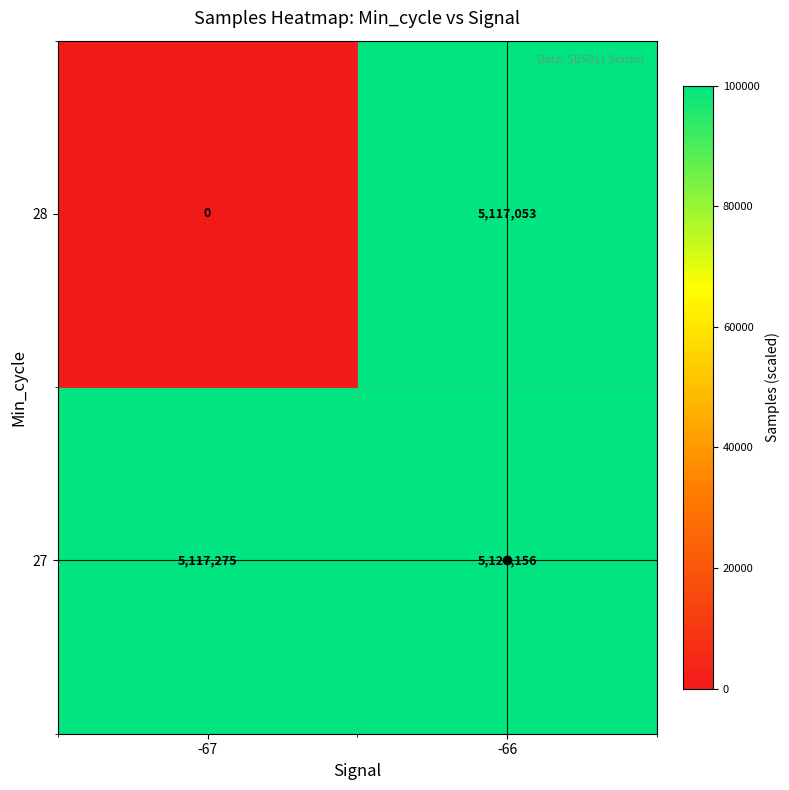

Which series has the widest spread of values?

28